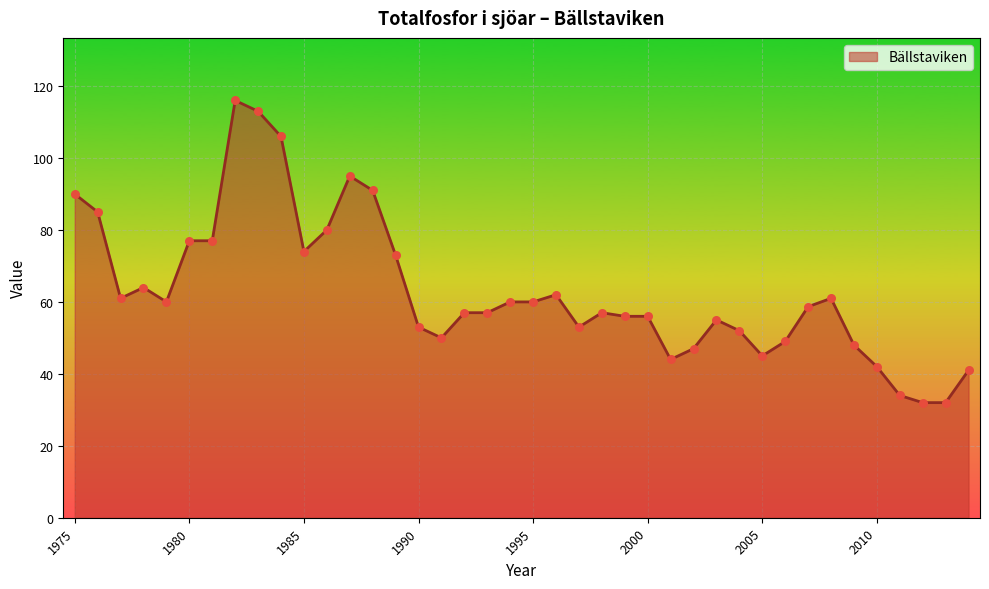

What is the minimum value shown in the chart?

32.0